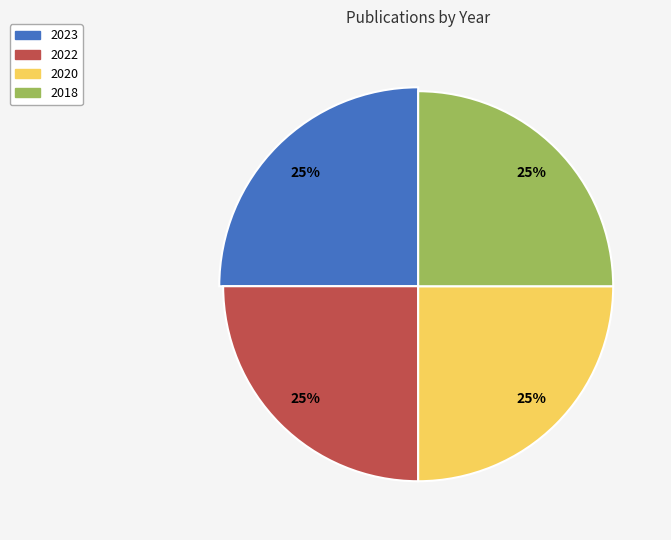

How much of the chart is everything except 2023?

75.0%